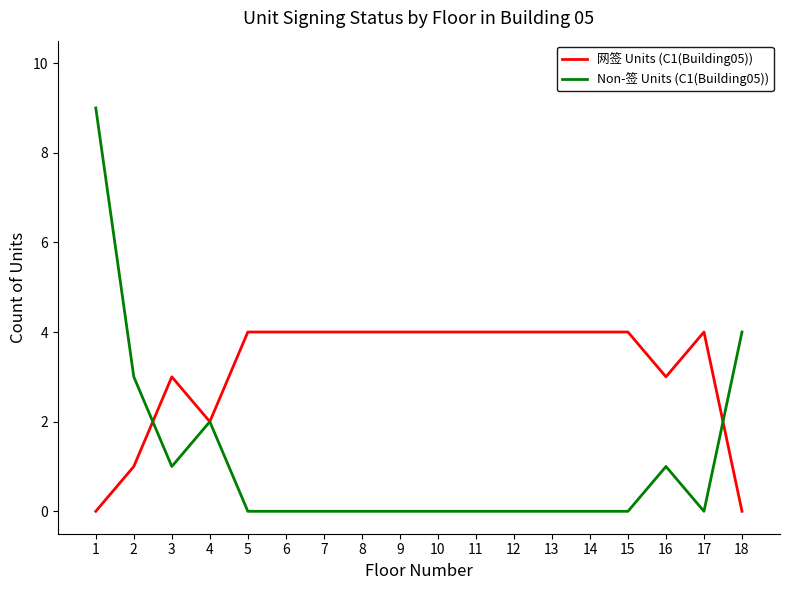

Where is Non-签 Units (C1(Building05)) nearest to the value 4?

18